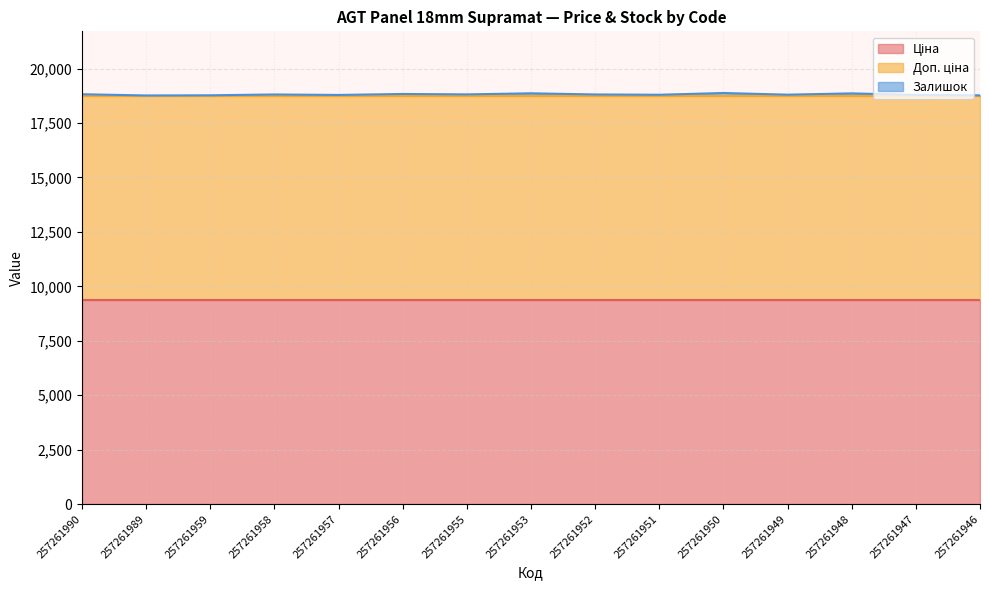

At which category is the sum across all series the highest?

257261950